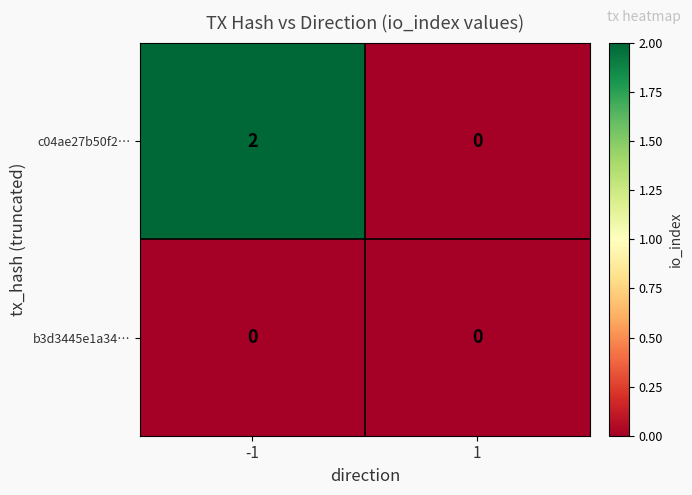

At -1, list the series in order from smallest to largest.

b3d3445e1a34…, c04ae27b50f2…